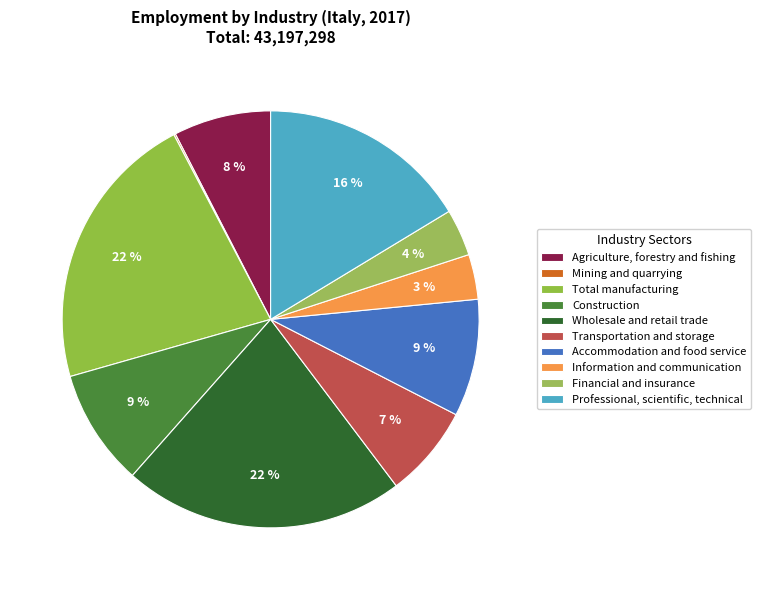

How many slices are in this pie chart?

10